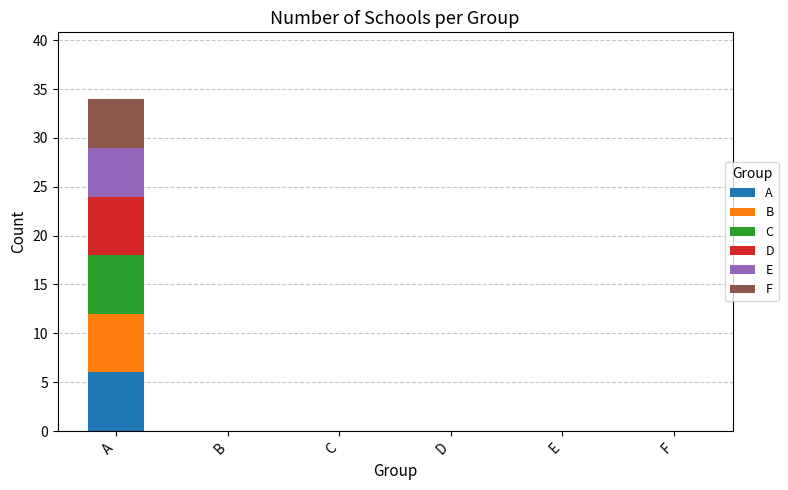

What is the sum of all A values?

6